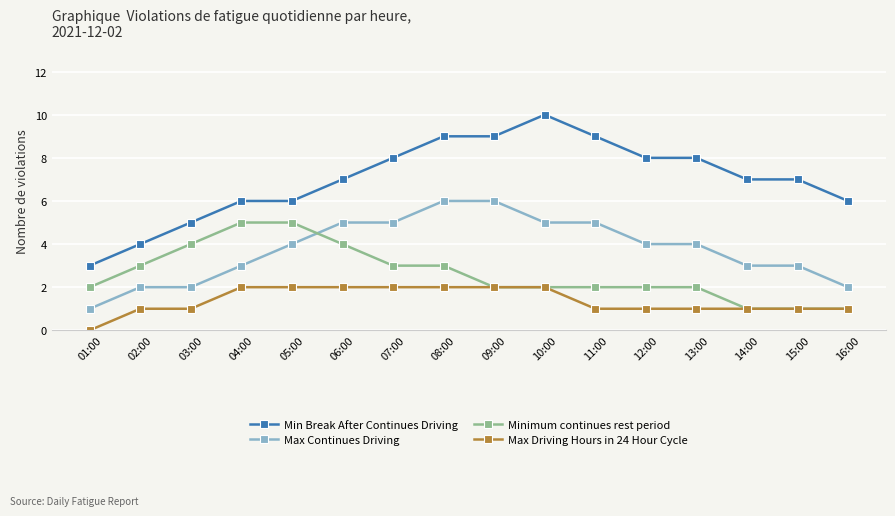

Rank the series by their average value, from highest to lowest.

Min Break After Continues Driving, Max Continues Driving, Minimum continues rest period, Max Driving Hours in 24 Hour Cycle